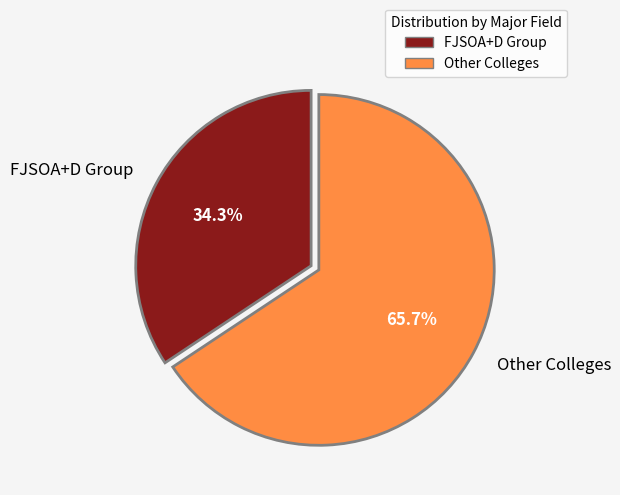

Which slice represents more than half of the pie?

Other Colleges